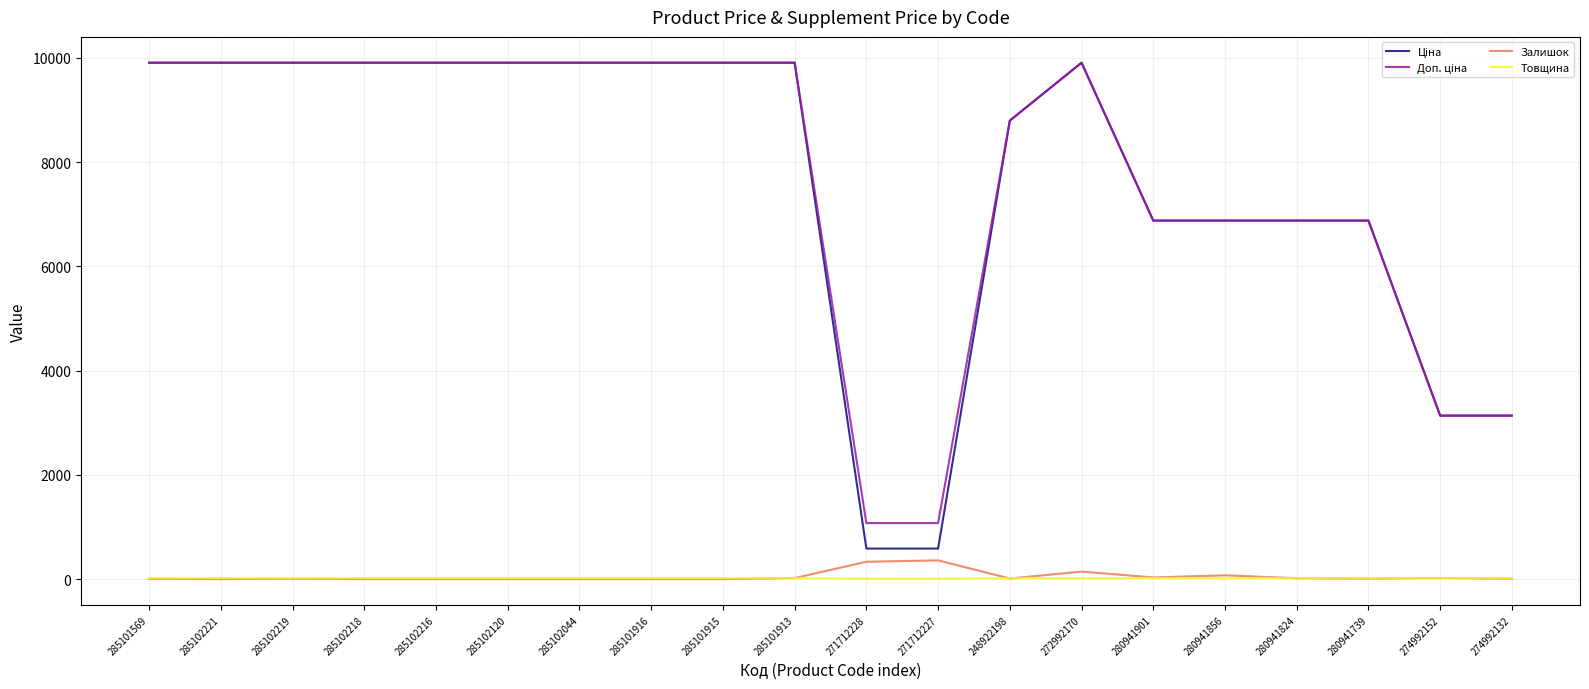

Is it true that Залишок equals 0.0 at 285102120?

True